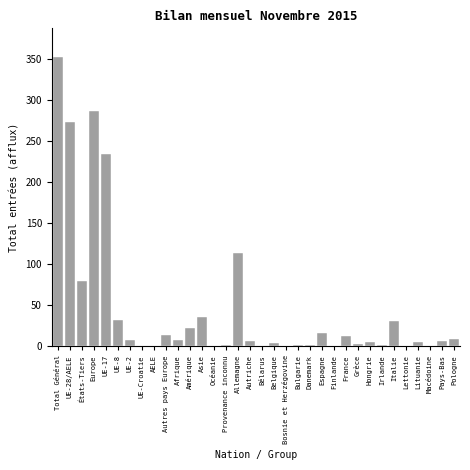

What is the greatest value displayed?

352